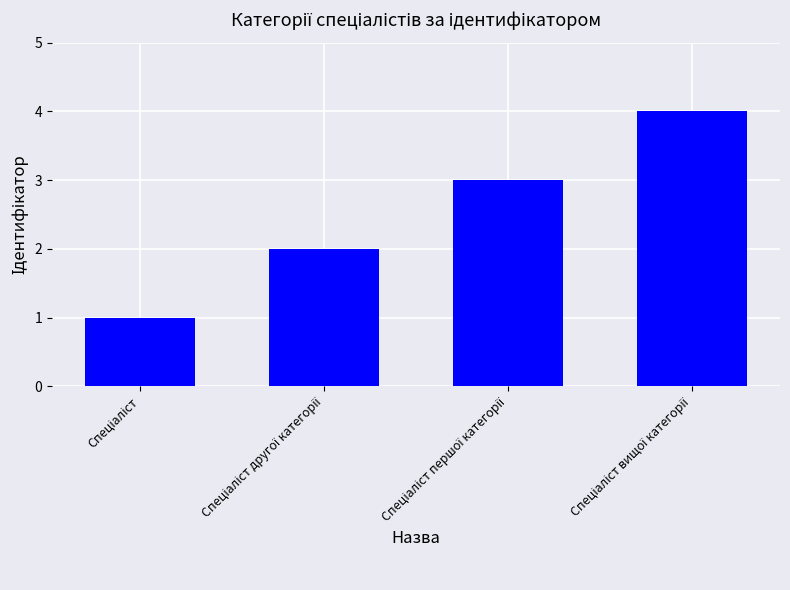

What is the difference between the maximum and minimum values?

3